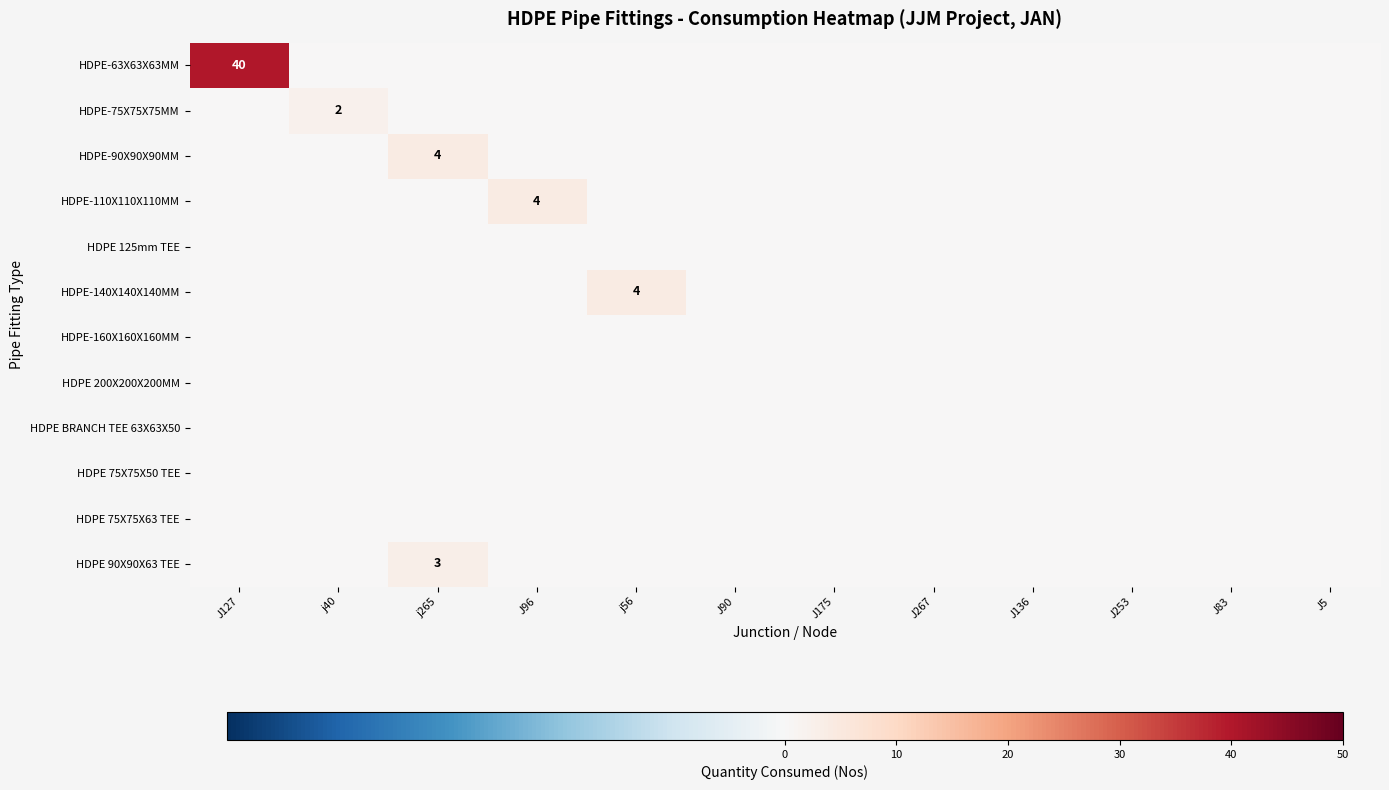

At how many categories does at least one series exceed 14?

1